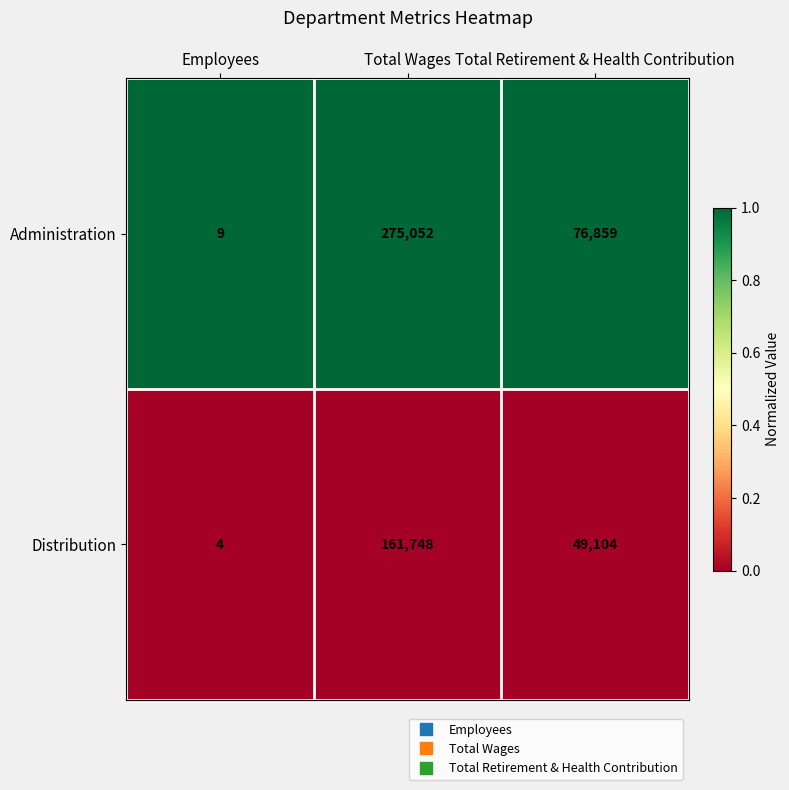

What is the greatest value displayed?

275052